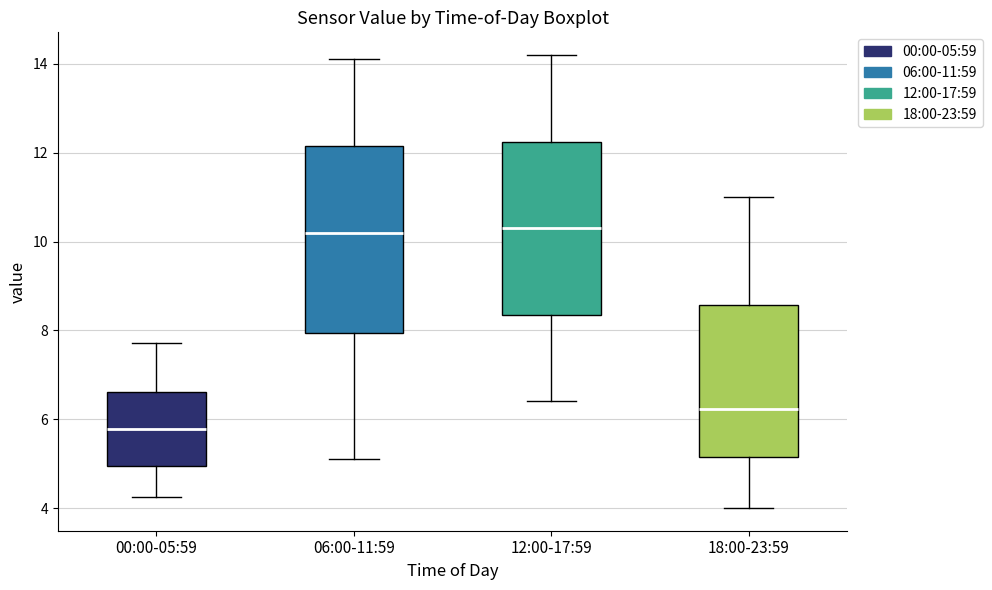

Reading left to right, read every box against the y-axis: the position of its median line, the range the box covers, and the ends of its whiskers. The values are not printed on the chart, so give them approximately, as read against the axis.

00:00-05:59: median 5.8, box 5.0 to 6.6, whiskers 4.2 to 7.8
06:00-11:59: median 10.2, box 8.0 to 12.2, whiskers 5.2 to 14.2
12:00-17:59: median 10.4, box 8.4 to 12.2, whiskers 6.4 to 14.2
18:00-23:59: median 6.2, box 5.2 to 8.6, whiskers 4.0 to 11.0